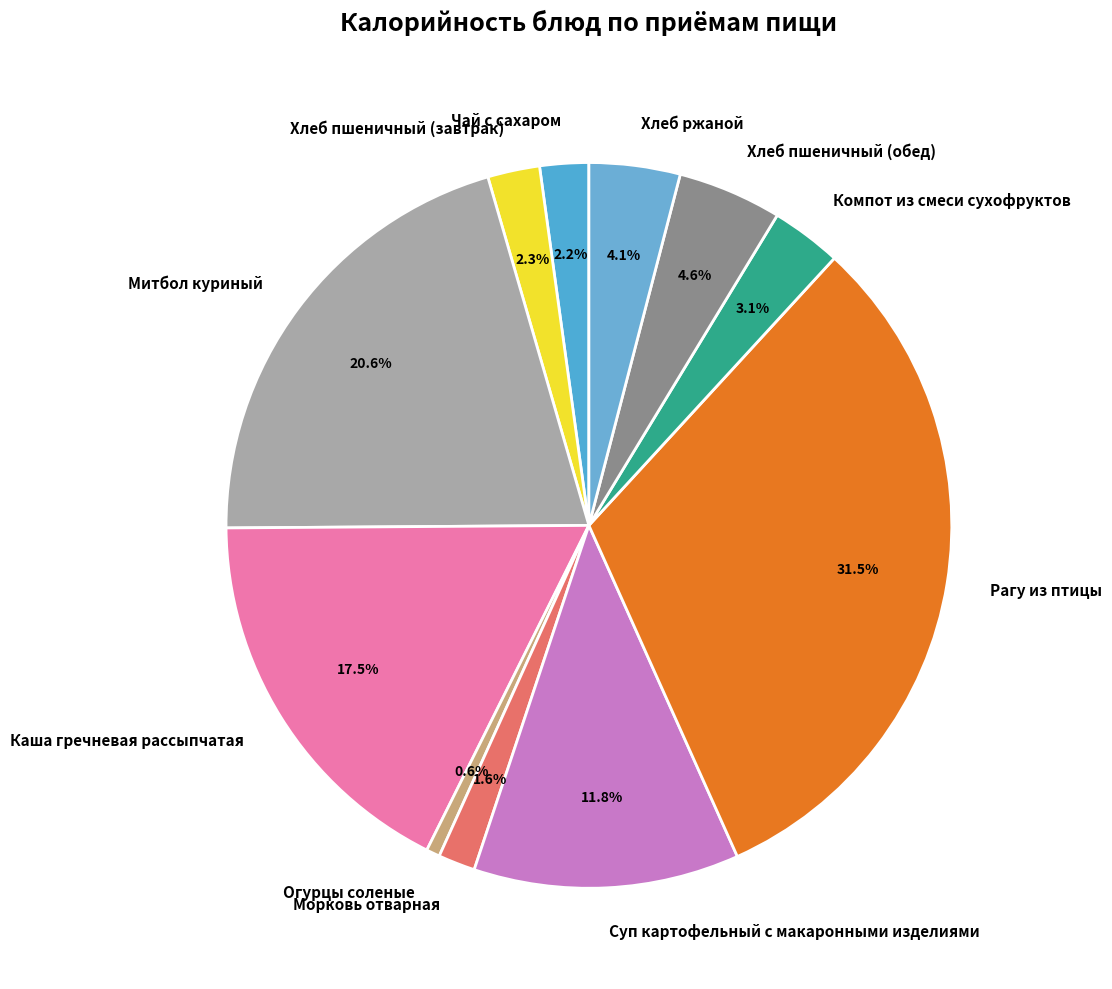

Is it true that Компот из смеси сухофруктов is 3% of the pie?

True